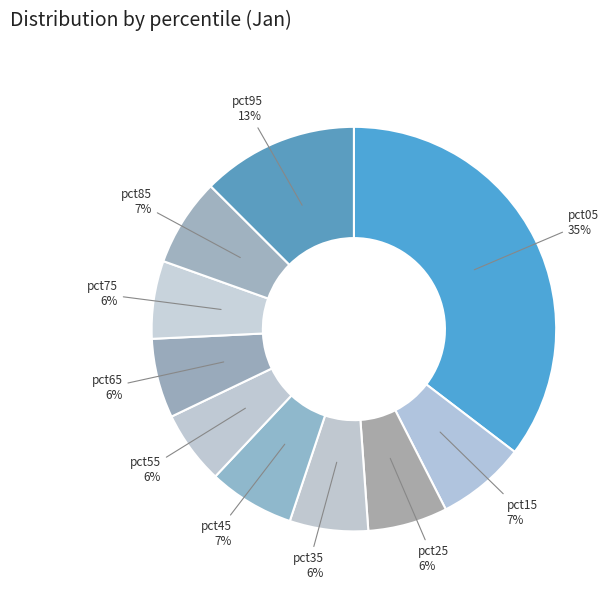

Does any single category account for the majority?

No